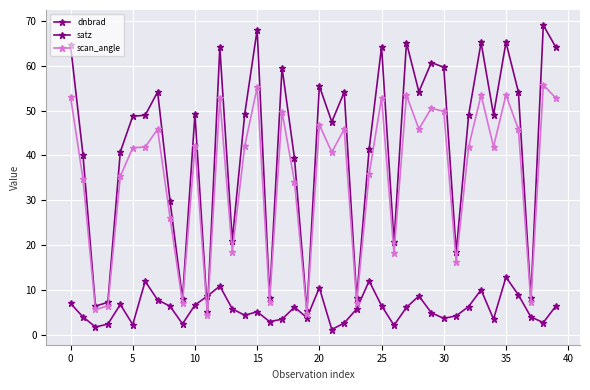

How many lines are shown in the chart?

3